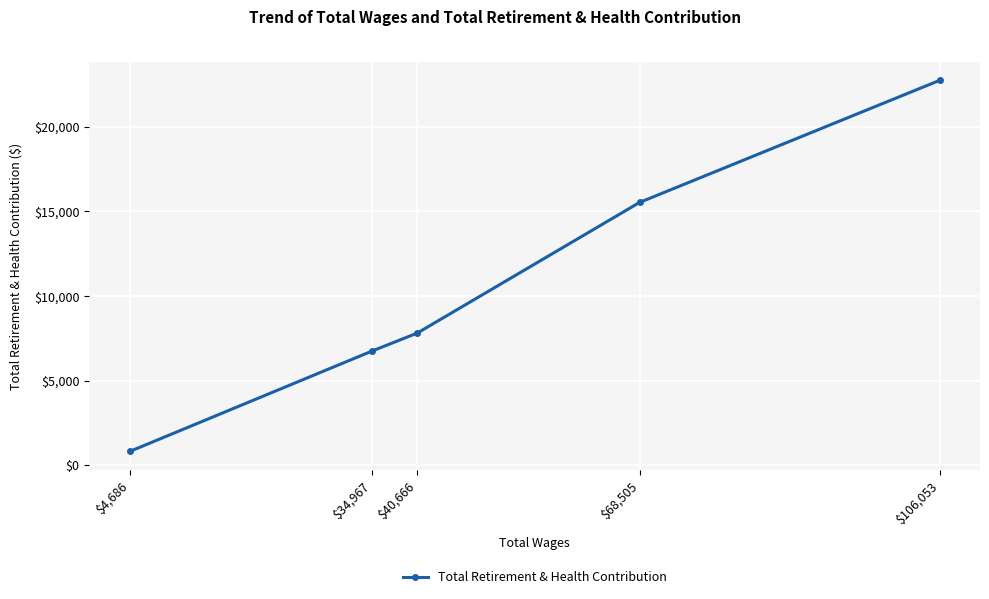

What is the maximum value shown in the chart?

22749